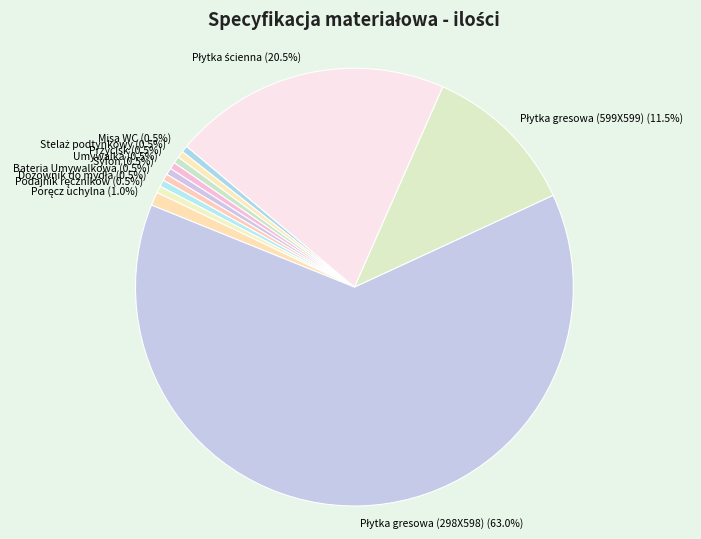

How many slices are in this pie chart?

12